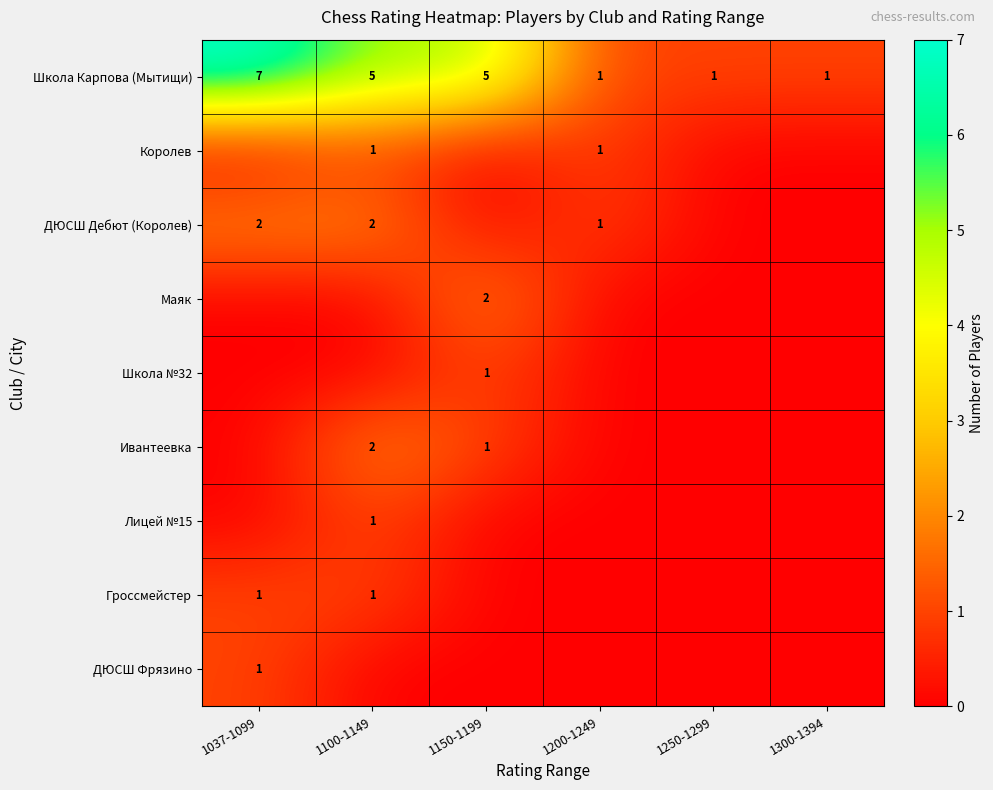

The Ивантеевка series shows 2 at 1100-1149. True or false?

True